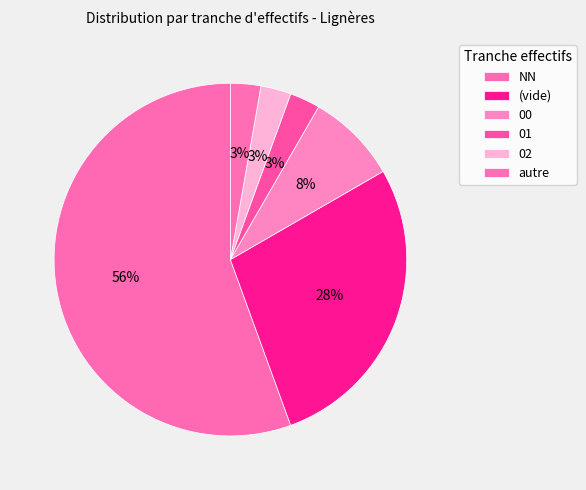

How many slices are in this pie chart?

6